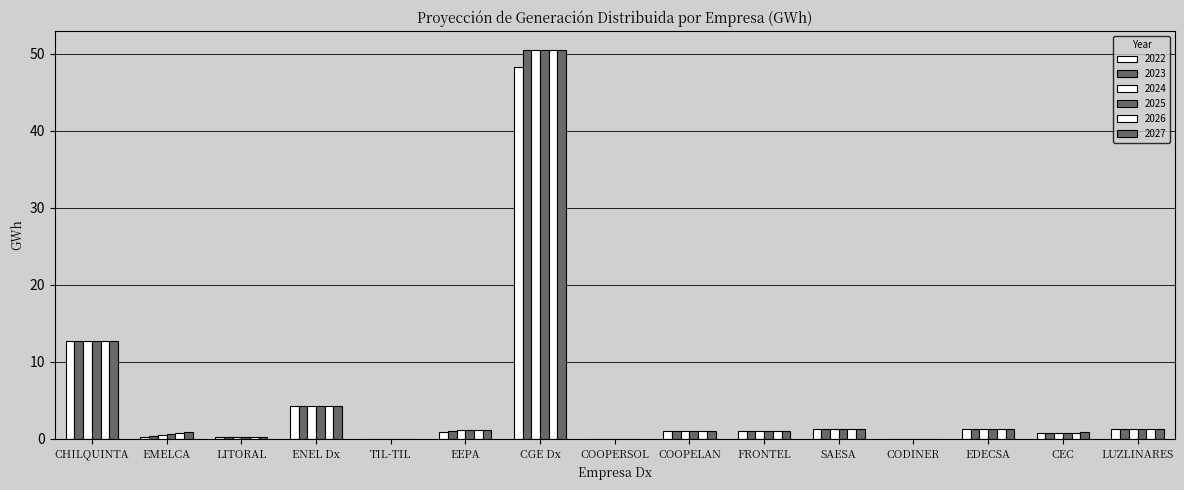

The 2025 series shows 1.0 at COOPELAN. True or false?

True